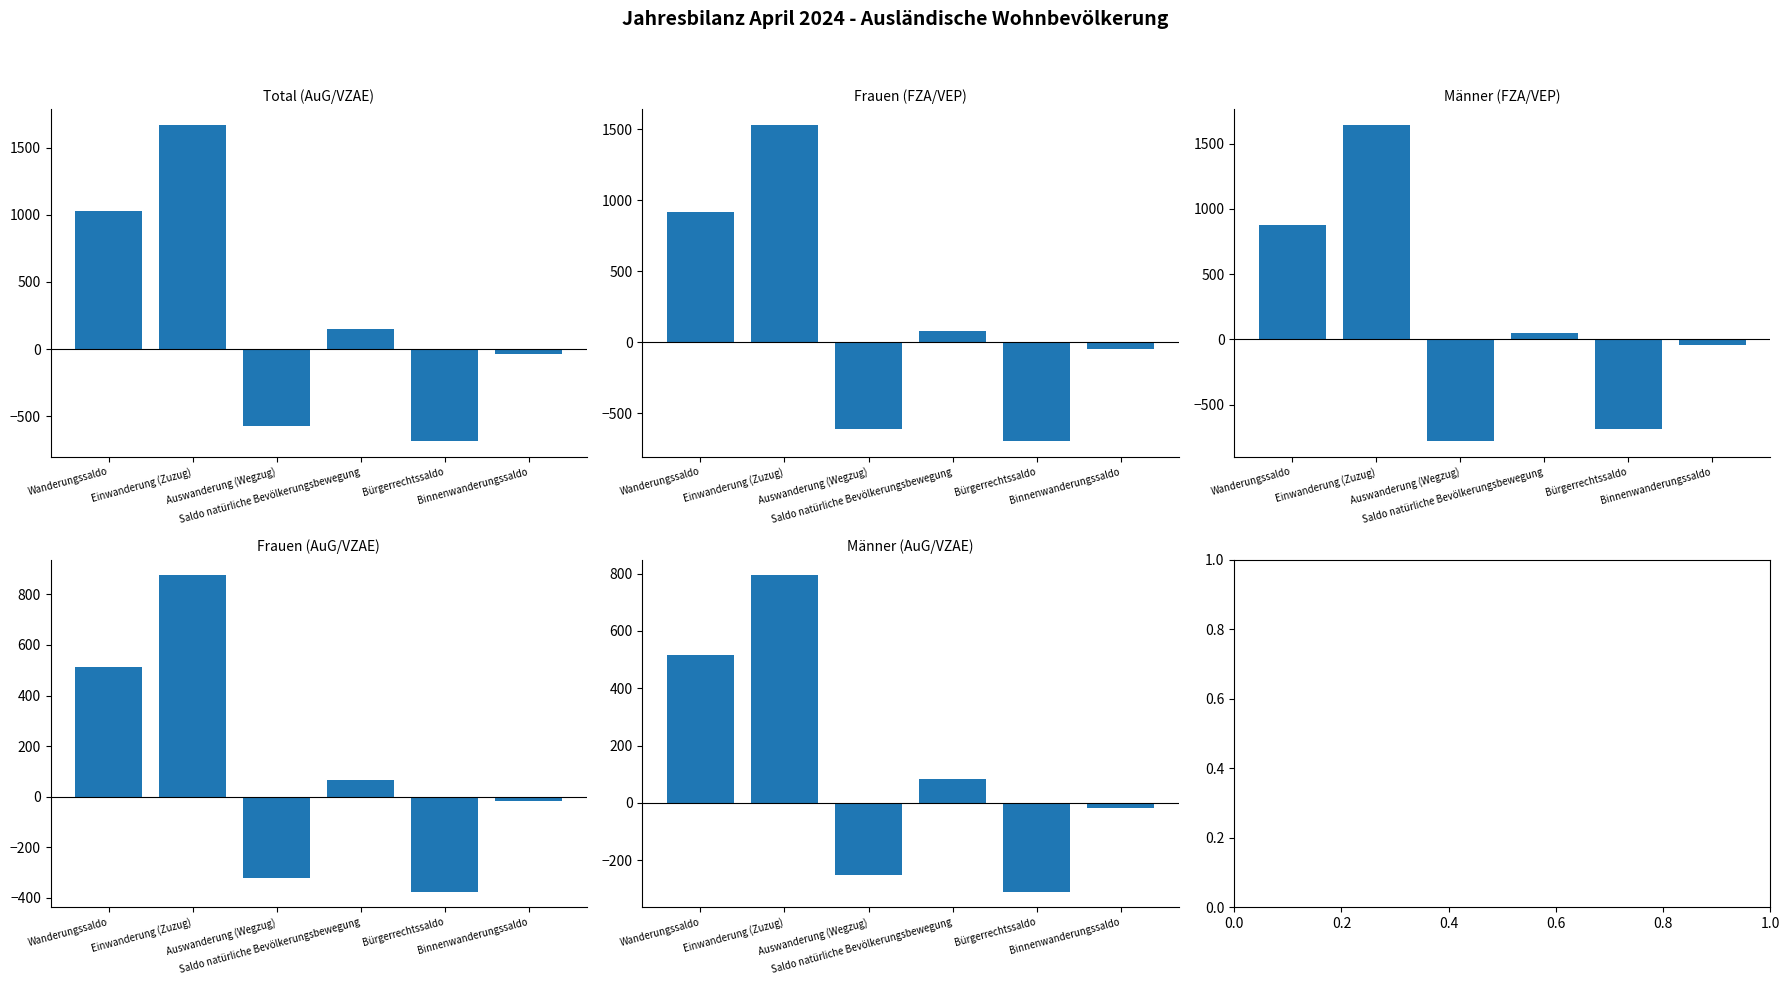

What is the total value across all series at Wanderungssaldo?

3849